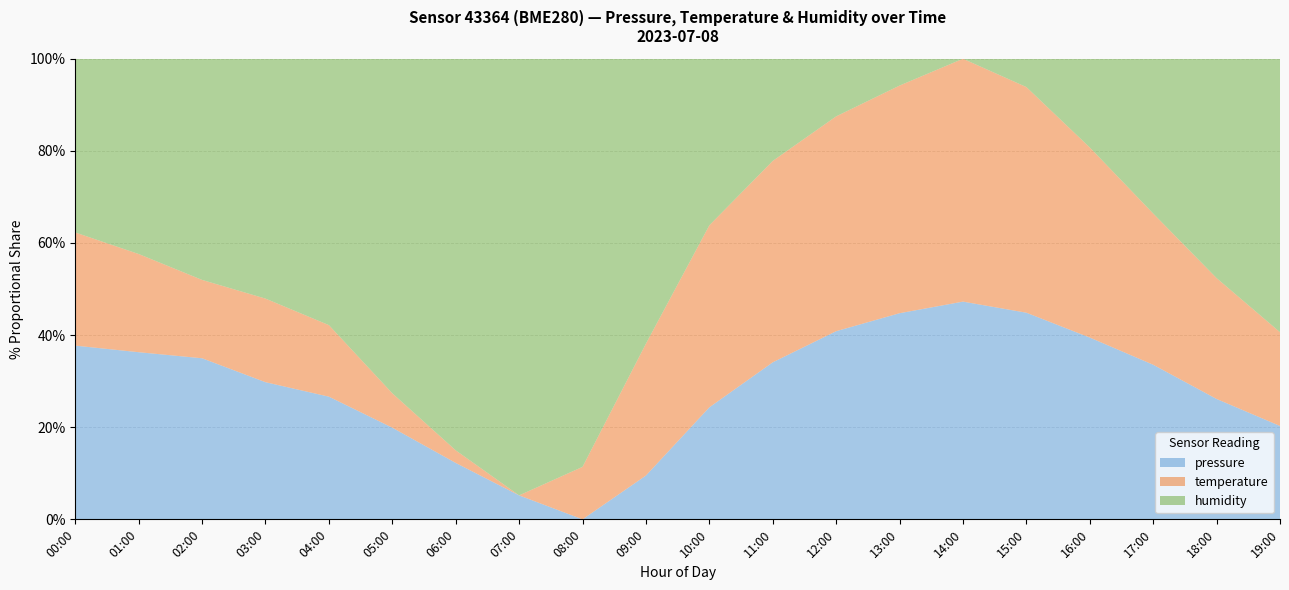

Reading right to left, transcribe all the data shown in this chart.

pressure: 19:00=99515.0	18:00=99525.0	17:00=99540.0	16:00=99555.0	15:00=99570.0	14:00=99580.0	13:00=99575.0	12:00=99560.0	11:00=99535.0	10:00=99510.0	09:00=99485.0	08:00=99475.0	07:00=99480.0	06:00=99490.0	05:00=99507.1	04:00=99528.9	03:00=99542.0	02:00=99560.3	01:00=99575.2	00:00=99592.1
temperature: 19:00=18.6	18:00=18.8	17:00=19.0	16:00=19.3	15:00=19.6	14:00=19.8	13:00=19.7	12:00=19.5	11:00=19.2	10:00=18.9	09:00=18.5	08:00=18.2	07:00=18.1	06:00=18.1	05:00=18.2	04:00=18.5	03:00=18.7	02:00=18.7	01:00=18.9	00:00=19.2
humidity: 19:00=100.0	18:00=99.0	17:00=98.0	16:00=97.0	15:00=96.0	14:00=95.5	13:00=96.0	12:00=96.5	11:00=97.0	10:00=97.5	09:00=98.0	08:00=98.5	07:00=99.0	06:00=99.5	05:00=100.0	04:00=100.0	03:00=100.0	02:00=100.0	01:00=100.0	00:00=100.0